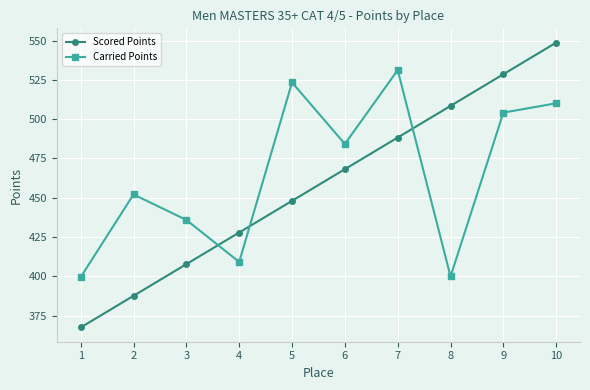

Where does the Carried Points series first go above 484?

5